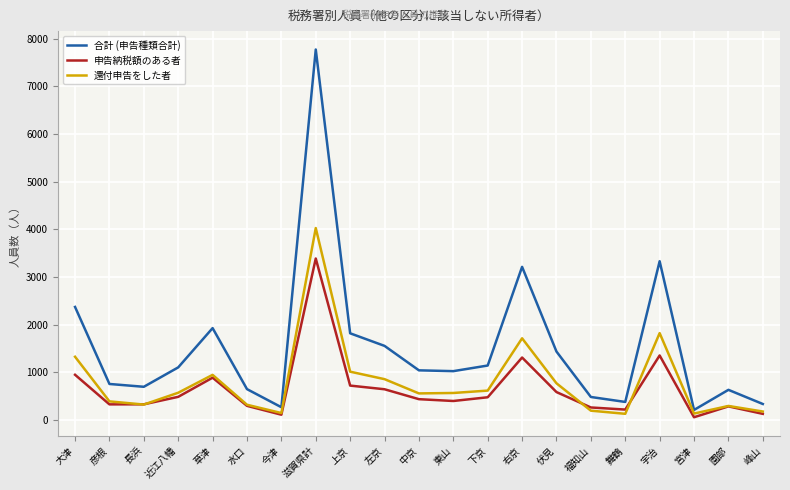

The value of 合計 (申告種類合計) at 長浜 is 1022. True or false?

False